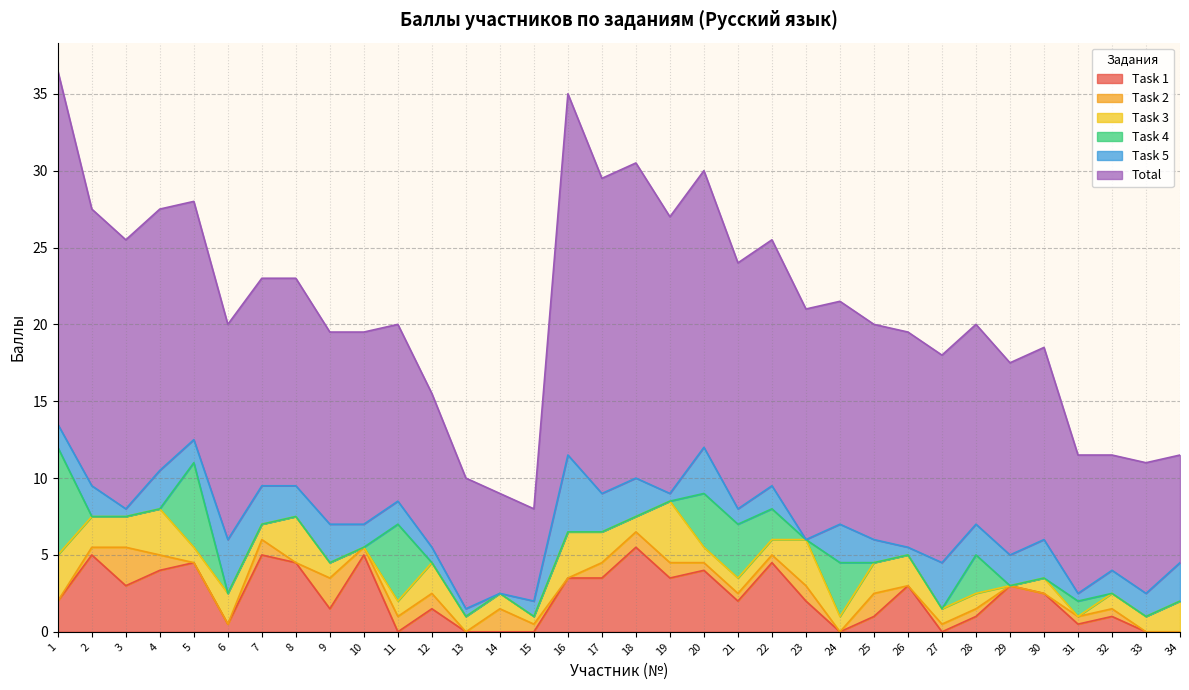

Does the chart display data point markers on the line(s)?

No